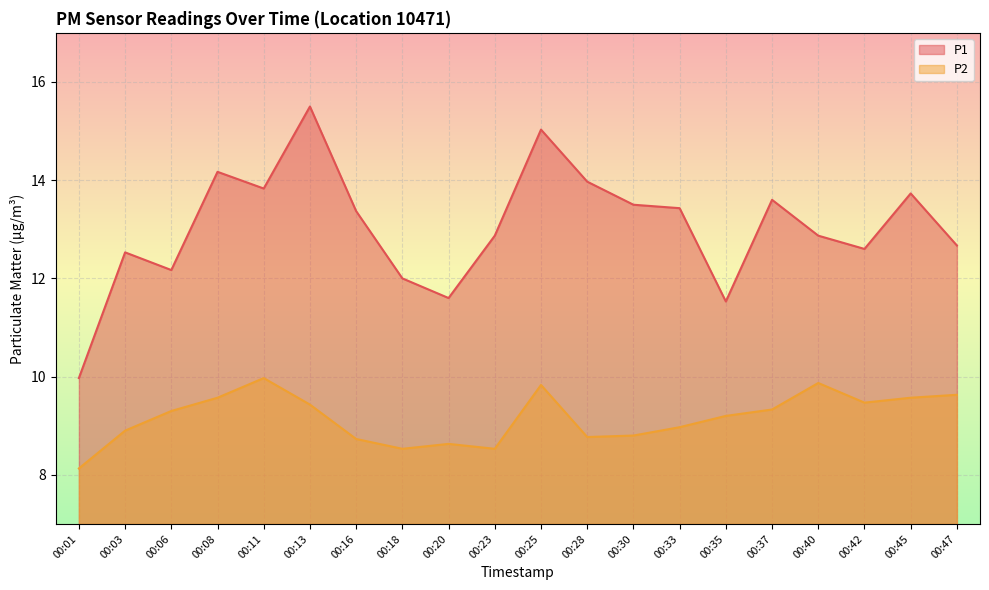

Where is the first local maximum for P2?

00:11